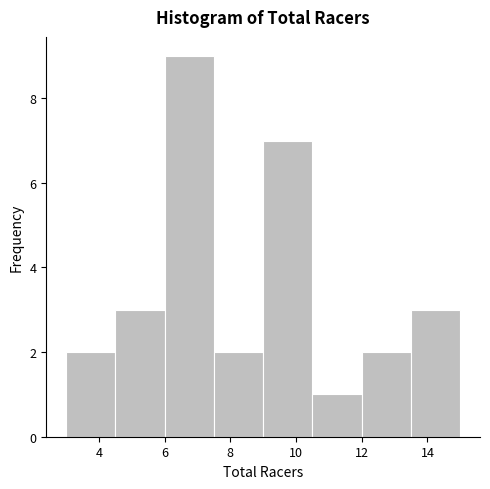

Reading left to right, transcribe this chart: for each bar, give the range it covers on the x-axis and its height. Neither the bar edges nor the heights are printed on the chart, so give them approximately, as read against the axes.

3.0 to 4.5: 2
4.5 to 6.0: 3
6.0 to 7.5: 9
7.5 to 9.0: 2
9.0 to 10.5: 7
10.5 to 12.0: 1
12.0 to 13.5: 2
13.5 to 15.0: 3